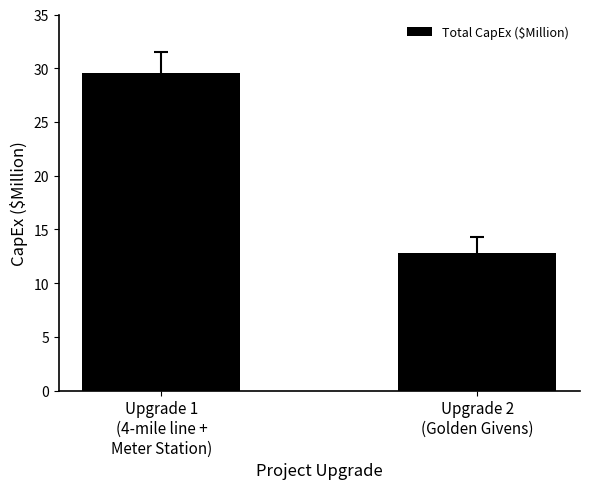

Where is the data nearest to the value 21?

Upgrade 2
(Golden Givens)